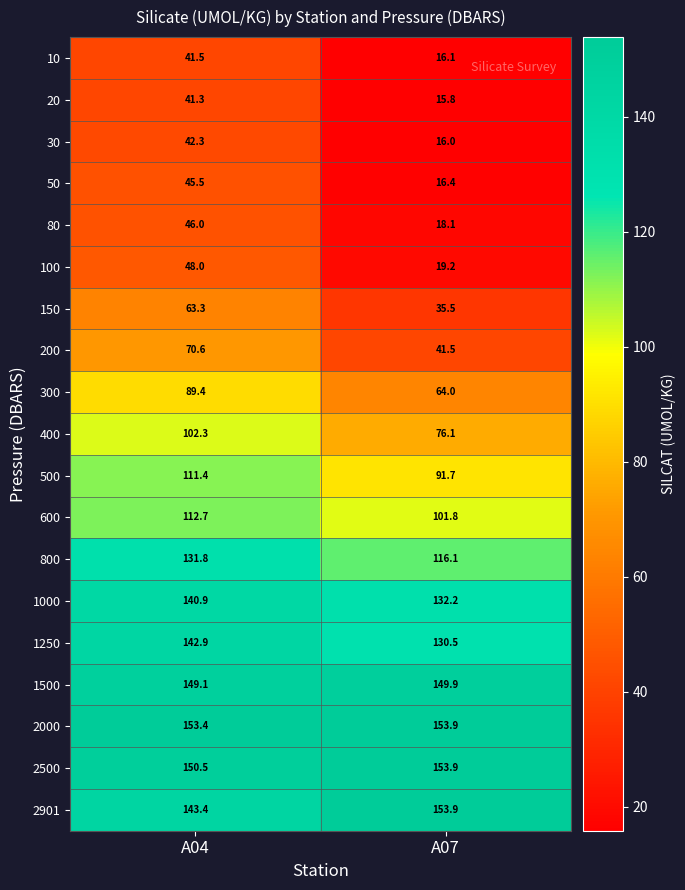

Is the value of 1250 at A04 greater than the value of 500 at A04?

Yes